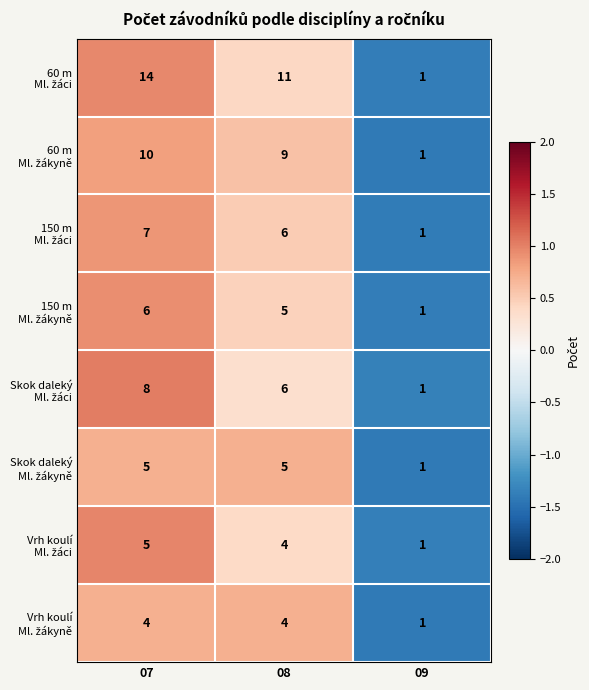

At which category does the chart reach its peak across all series?

07